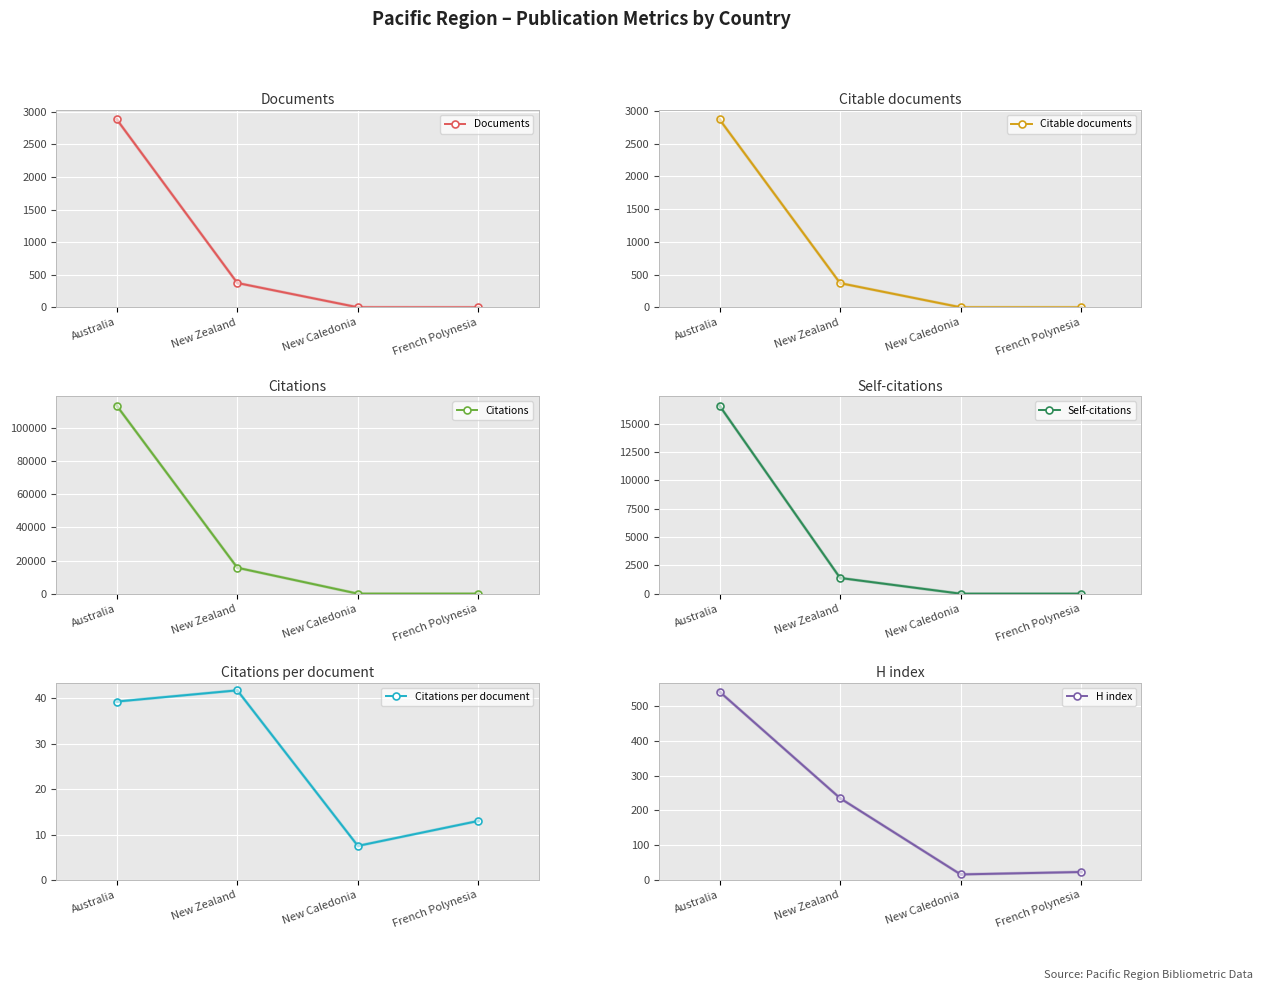

Count the number of data series in this chart.

6